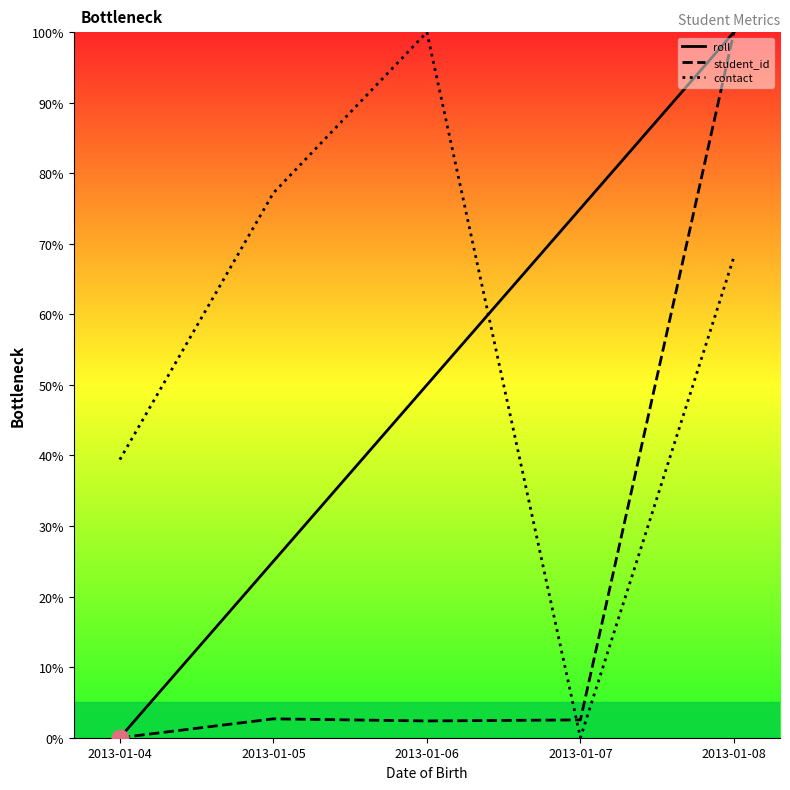

Is it true that student_id equals 0.0 at 2013-01-04?

True